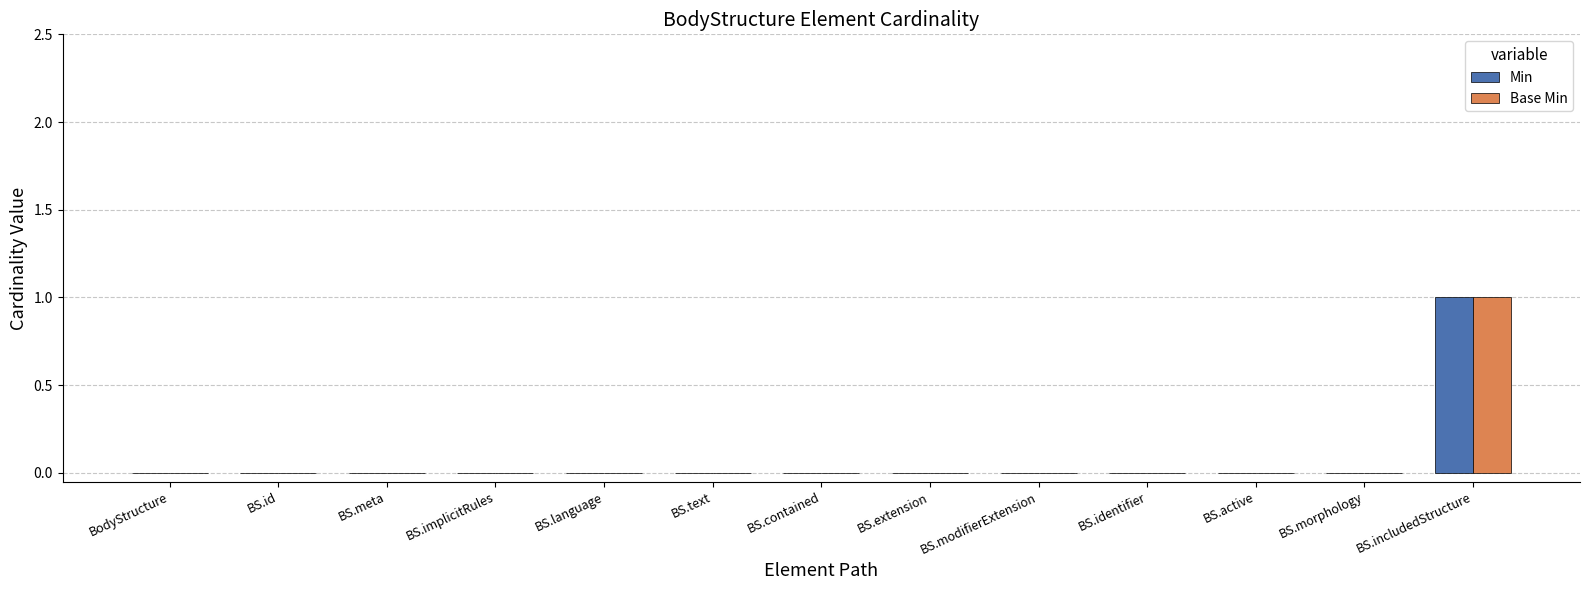

The Base Min series shows 0 at BS.language. True or false?

True